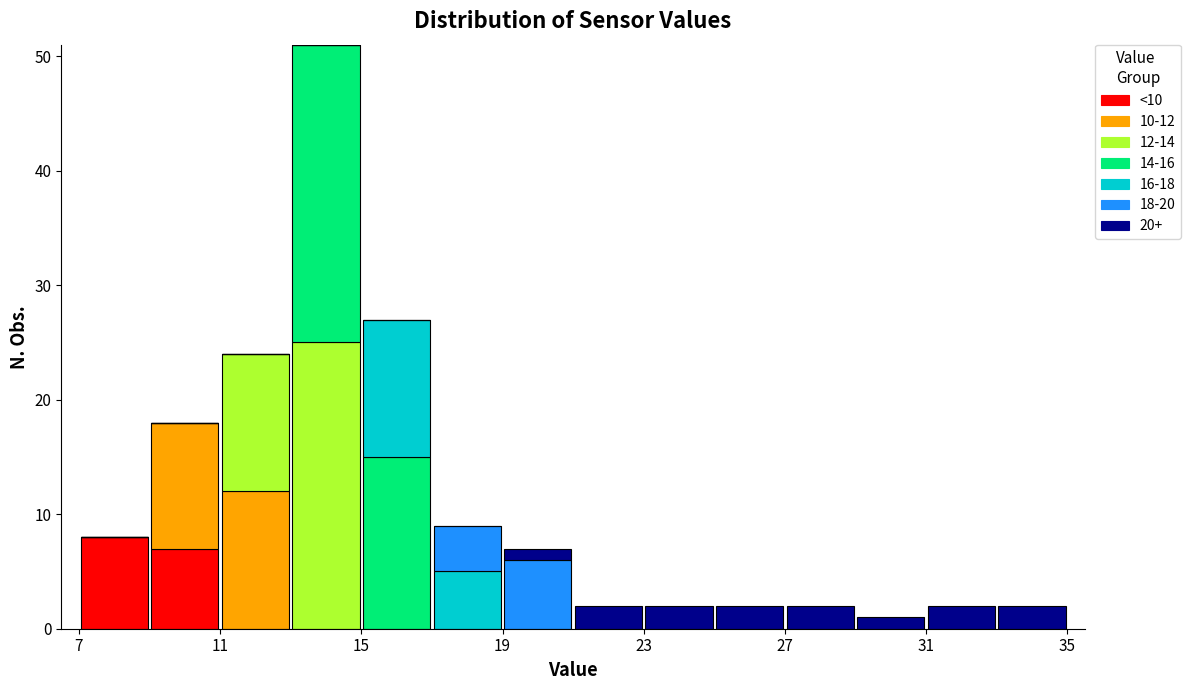

Which range on the x-axis has the tallest stacked bar (by total height)?

13 to 15